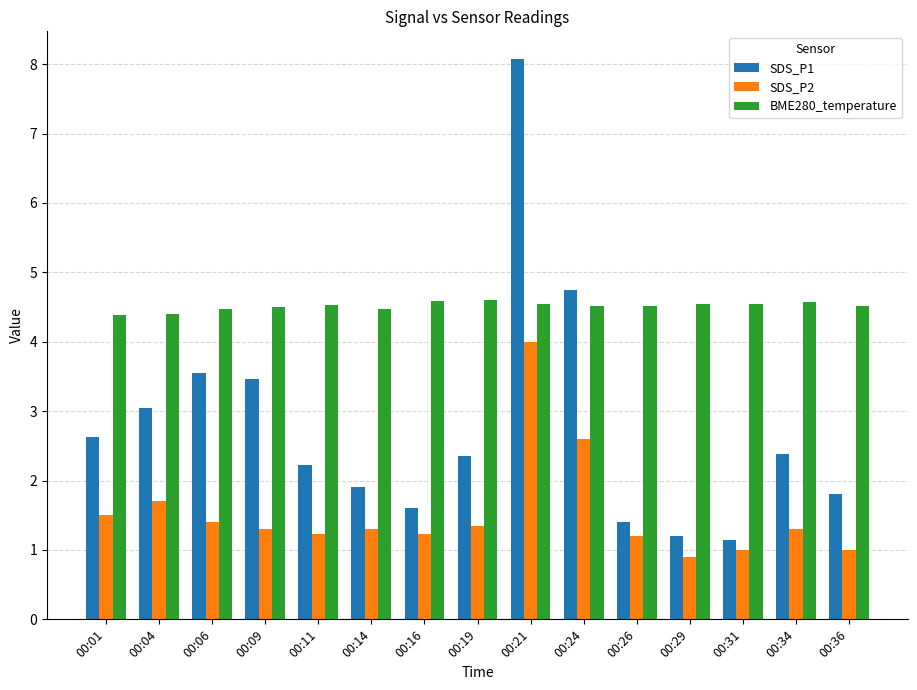

Which category has the highest value across all series?

00:21